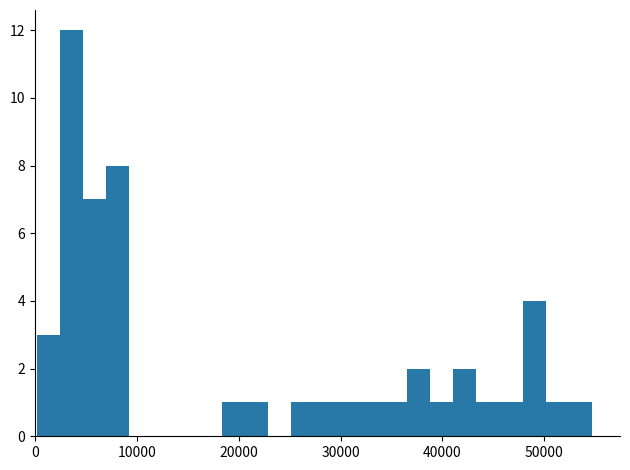

Around what value on the x-axis is the tallest bar? Give the approximate position of its centre, as read against the axis.

4000